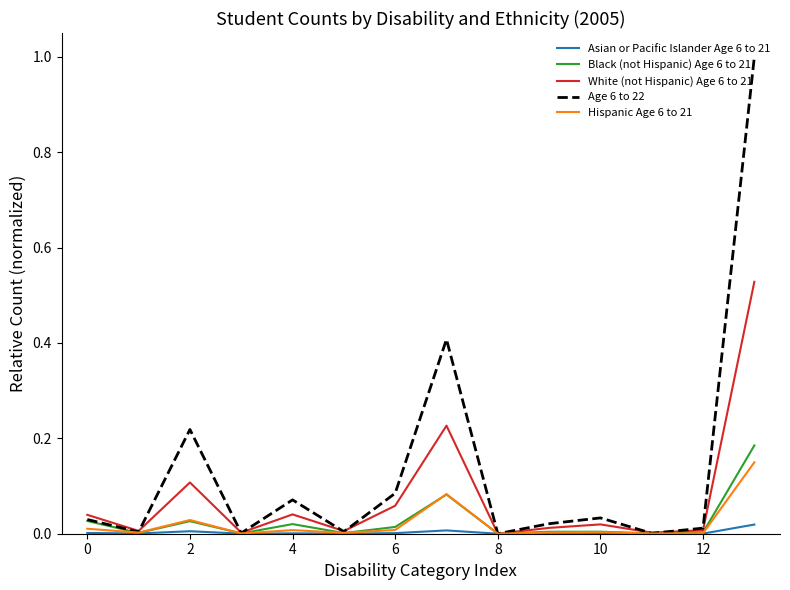

What is the greatest value displayed?

1.0